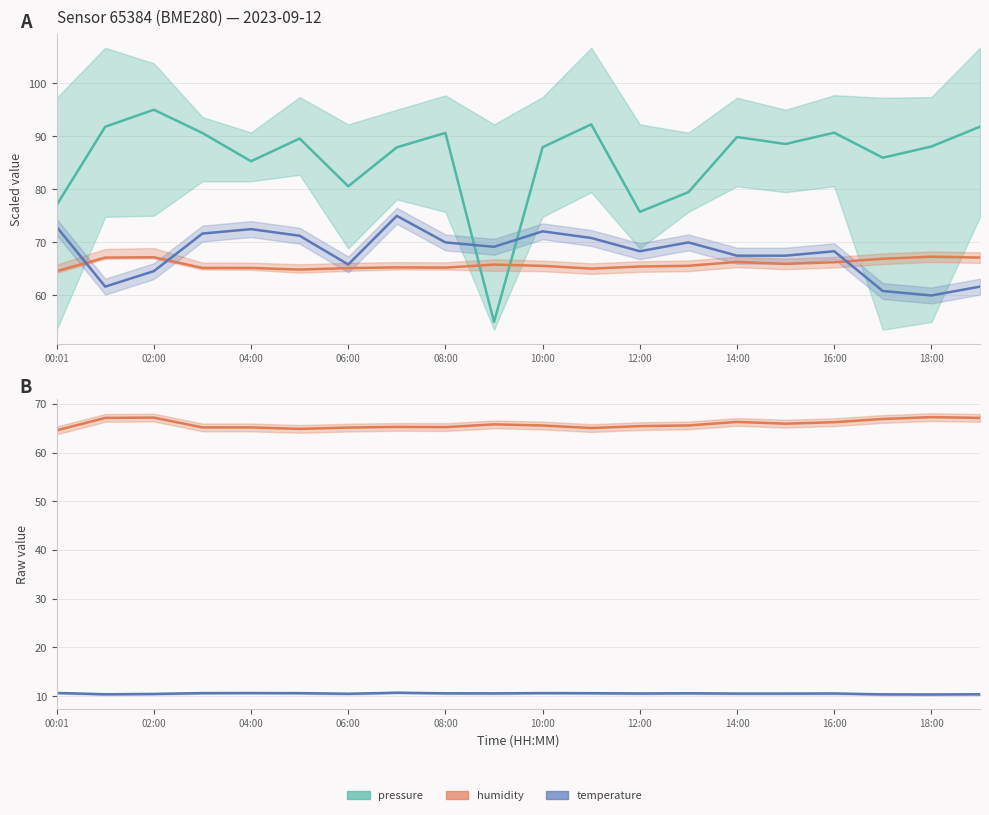

Between 10:00 and 14:00, which series saw the biggest shift?

temperature